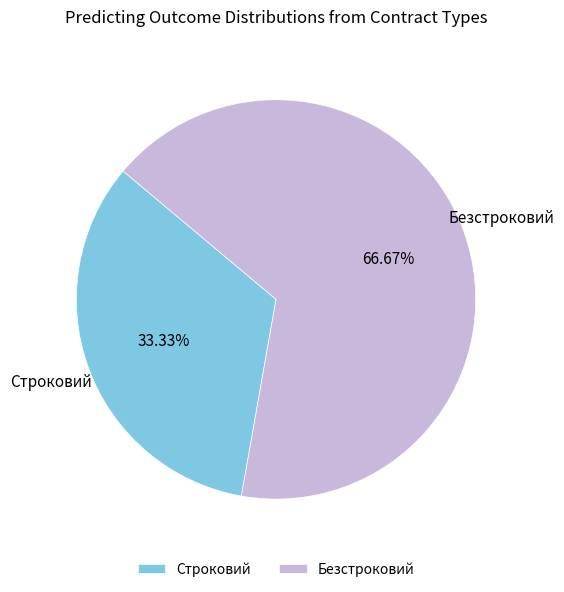

What percentage is the Безстроковий slice, to the nearest percent?

67%